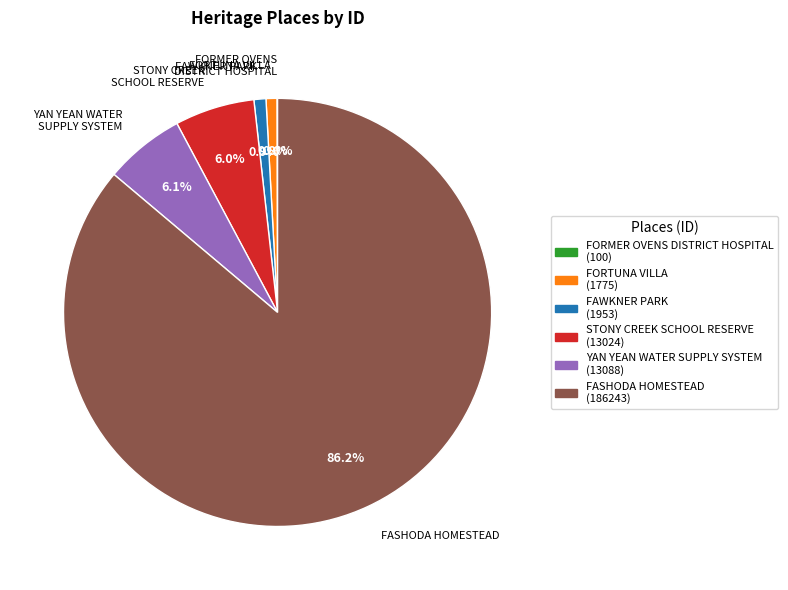

Which has a higher value, STONY CREEK SCHOOL RESERVE or FORTUNA VILLA?

STONY CREEK SCHOOL RESERVE